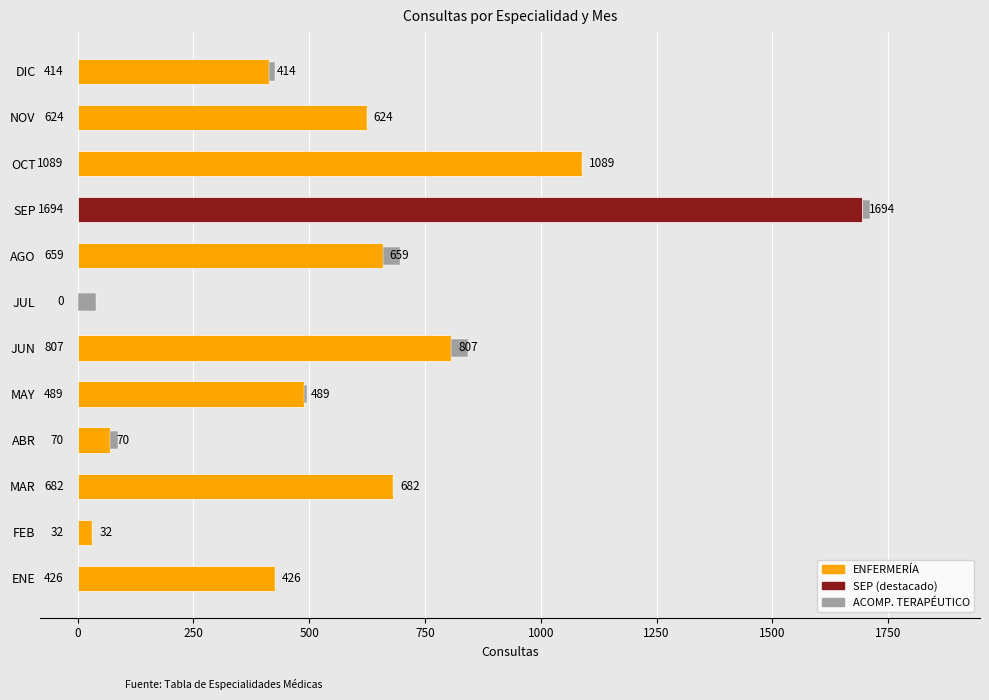

Are the bars grouped side by side (vs. stacked)?

No